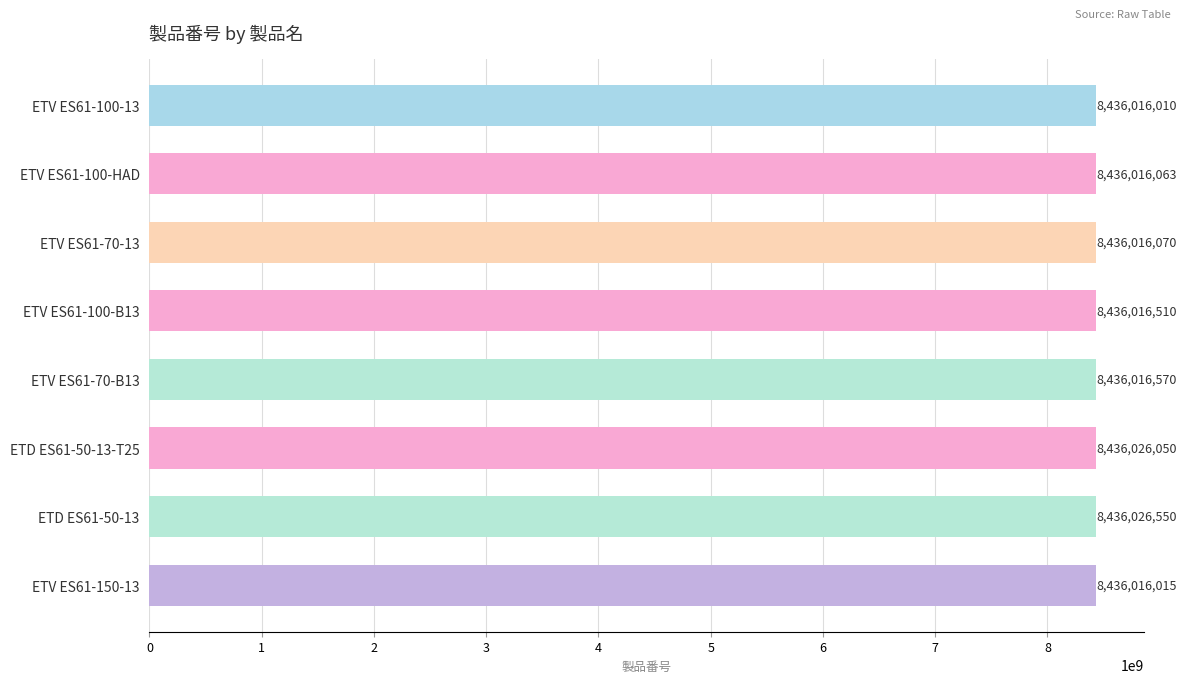

How many bars are there in total?

8